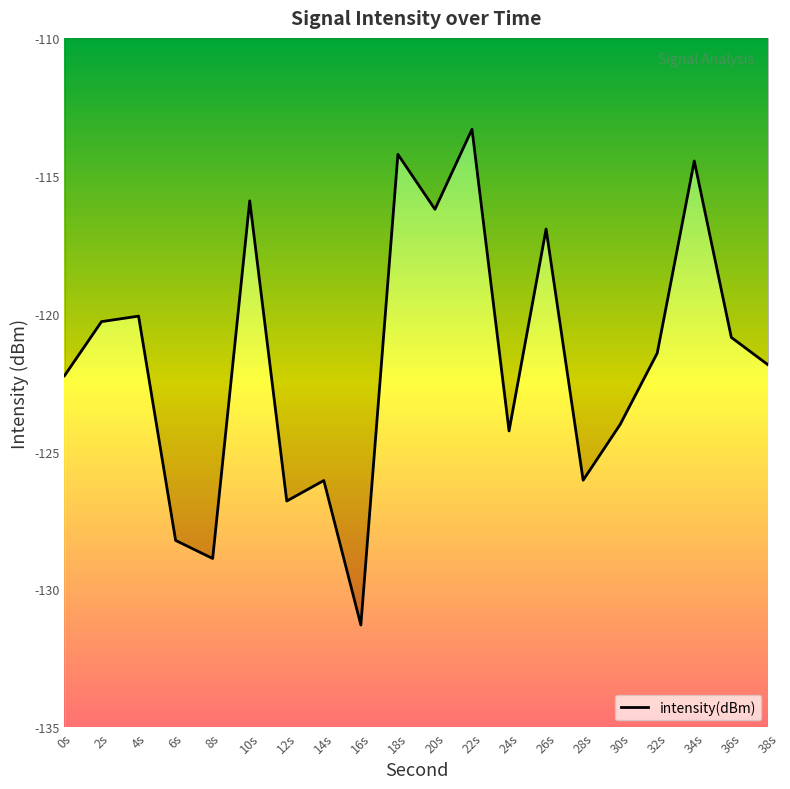

The value at 10s is -43.3. True or false?

False